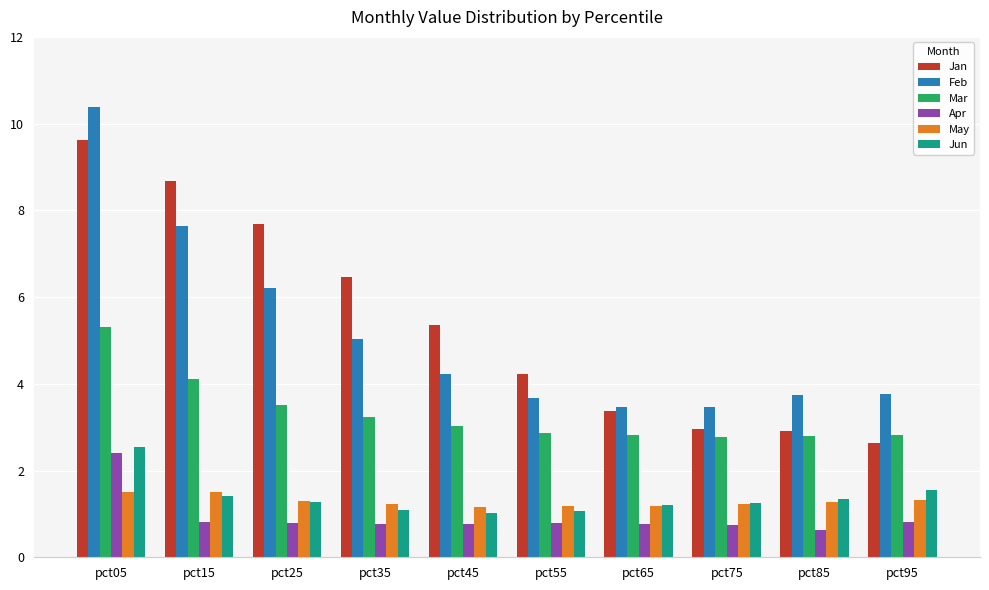

Which label corresponds to the smallest value in the chart?

pct85